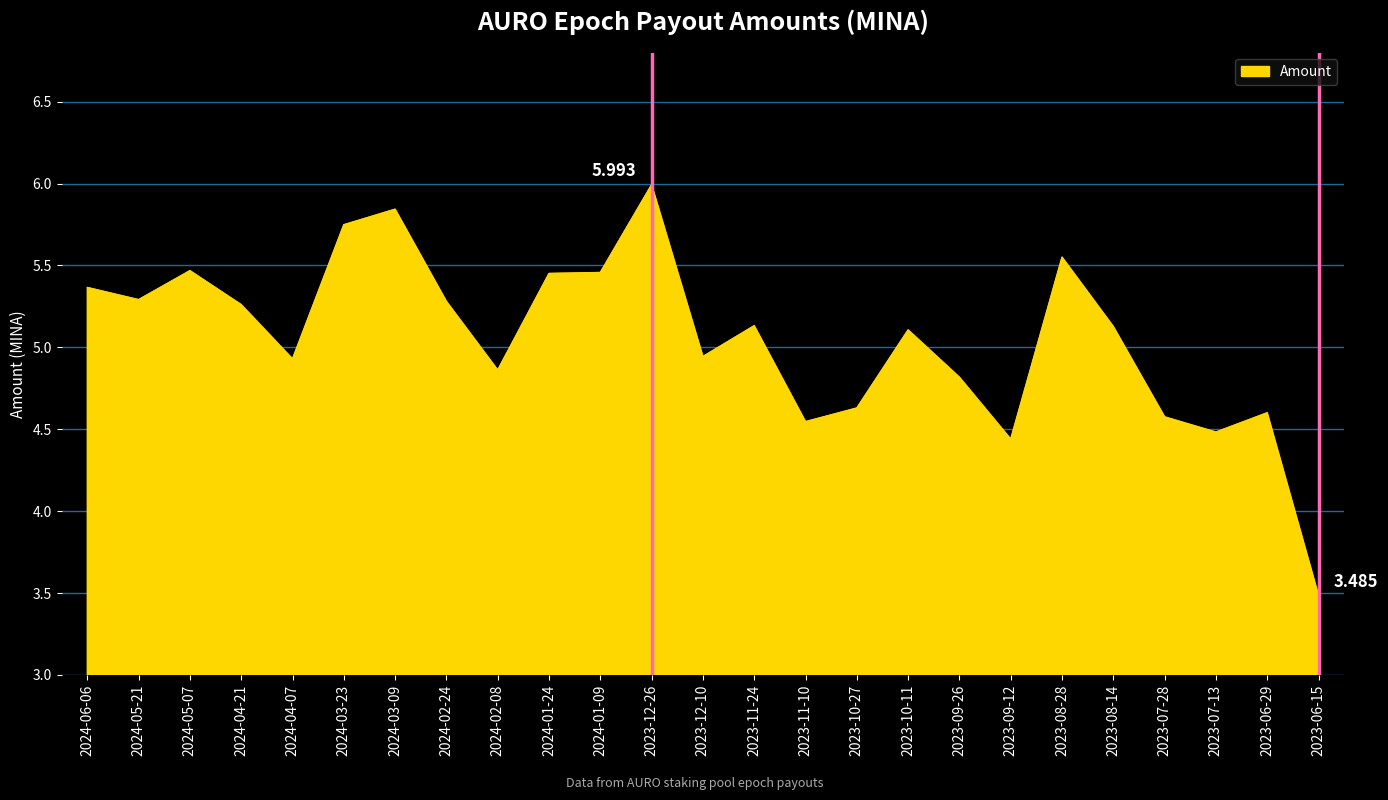

Rank the categories by value from lowest to highest.

2023-06-15, 2023-09-12, 2023-07-13, 2023-11-10, 2023-07-28, 2023-06-29, 2023-10-27, 2023-09-26, 2024-02-08, 2024-04-07, 2023-12-10, 2023-10-11, 2023-08-14, 2023-11-24, 2024-04-21, 2024-02-24, 2024-05-21, 2024-06-06, 2024-01-24, 2024-01-09, 2024-05-07, 2023-08-28, 2024-03-23, 2024-03-09, 2023-12-26